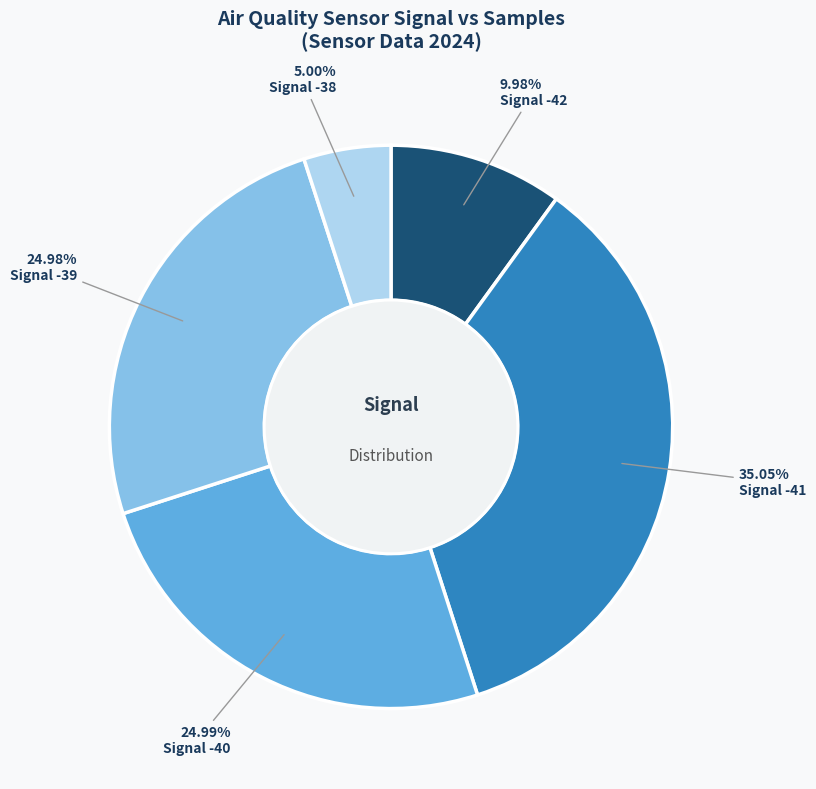

How many slices are in this pie chart?

5